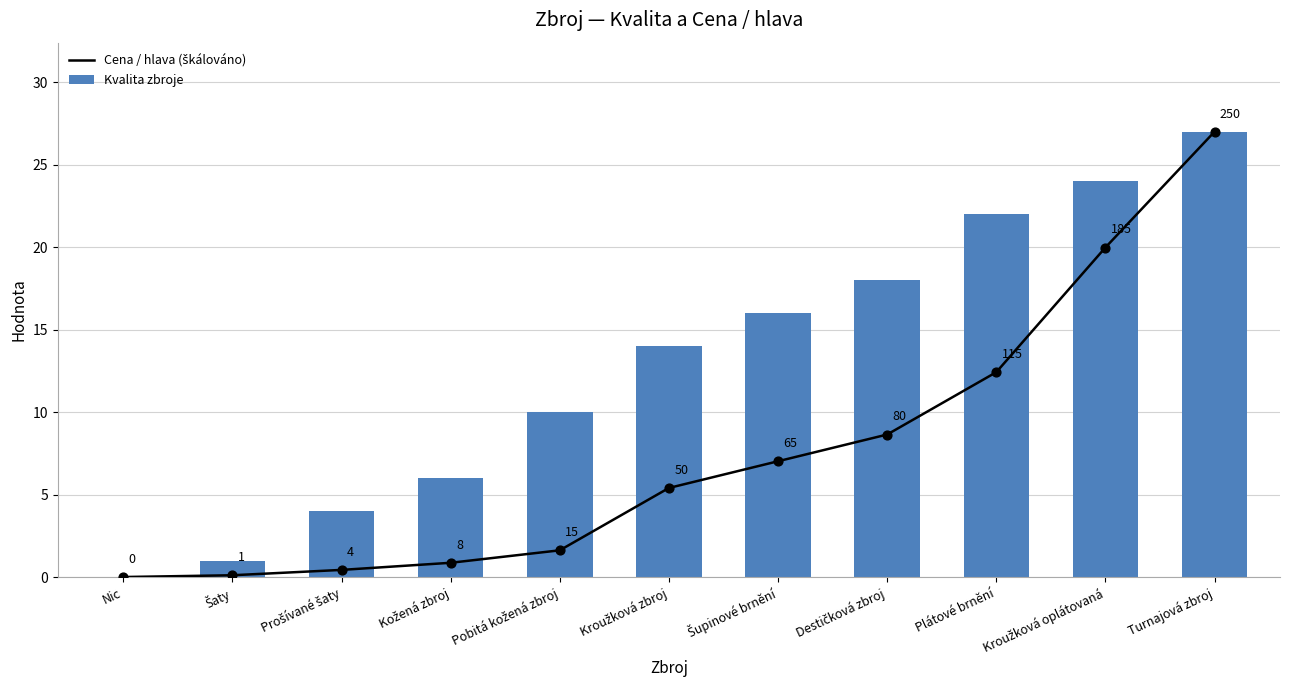

What are all the series names shown in the legend?

Cena / hlava (škálováno), Kvalita zbroje